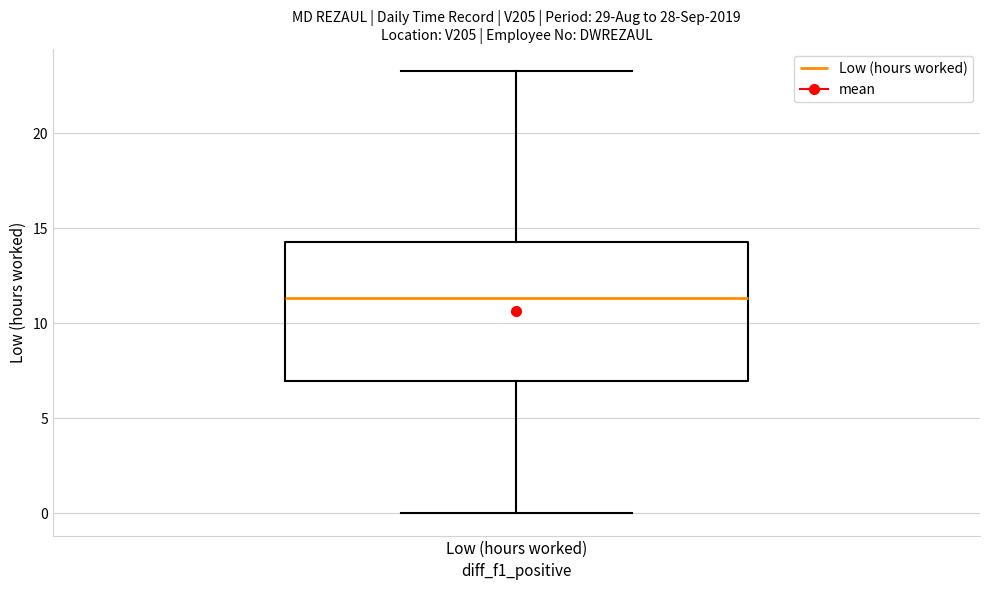

Transcribe this box plot: give where the median line is, the range the box spans, and where the two whiskers end, as read against the y-axis. The values are not printed on the chart, so give them approximately, as read against the axis.

median 11.5, box 7.0 to 14.5, whiskers 0.0 to 23.5